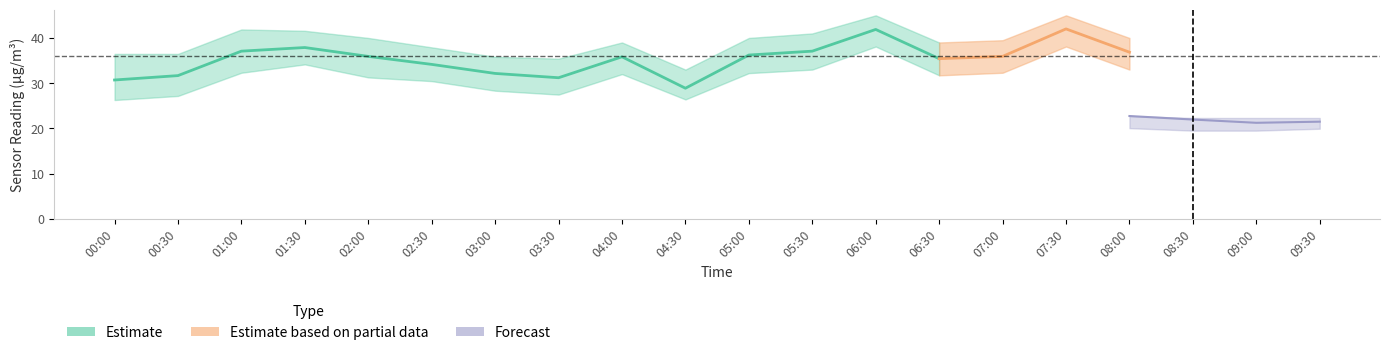

Is it true that SDS_P1_lower equals 31.7 at 06:30?

True